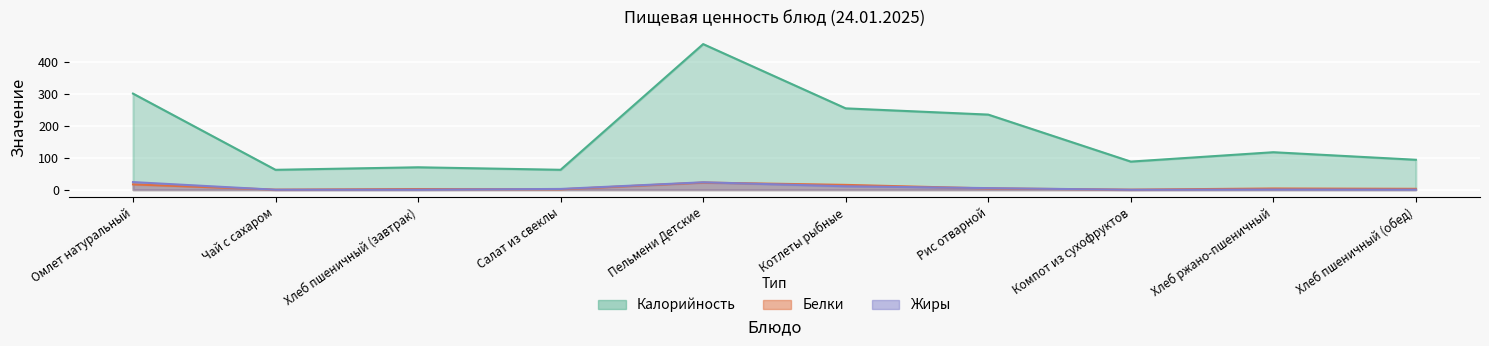

At which category does Белки reach its first local valley?

Чай с сахаром